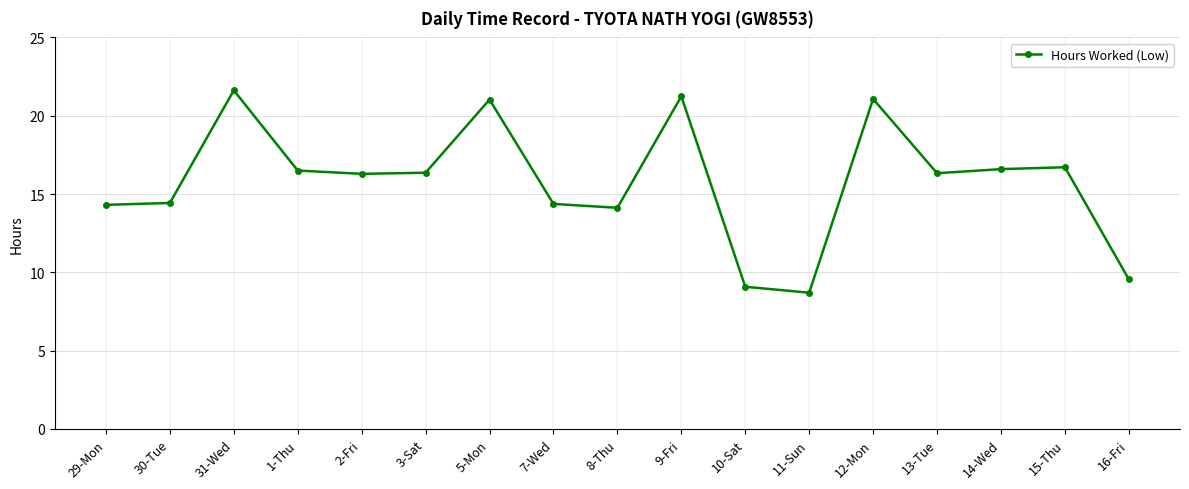

True or false: the data has more than 1 interior local peaks.

True